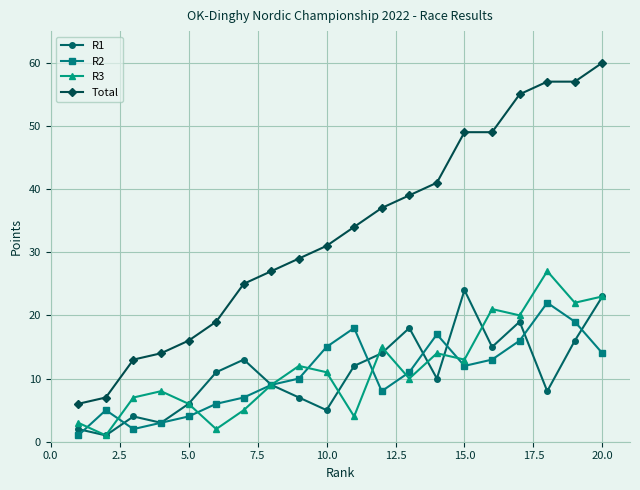

What is the sum of all R1 values?

220